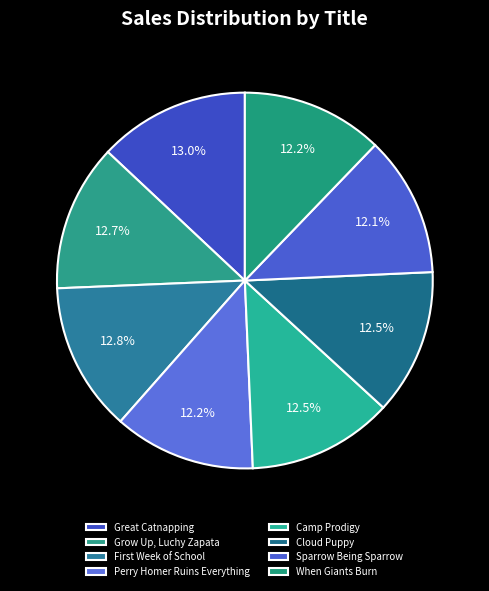

Is it true that When Giants Burn is 17% of the pie?

False